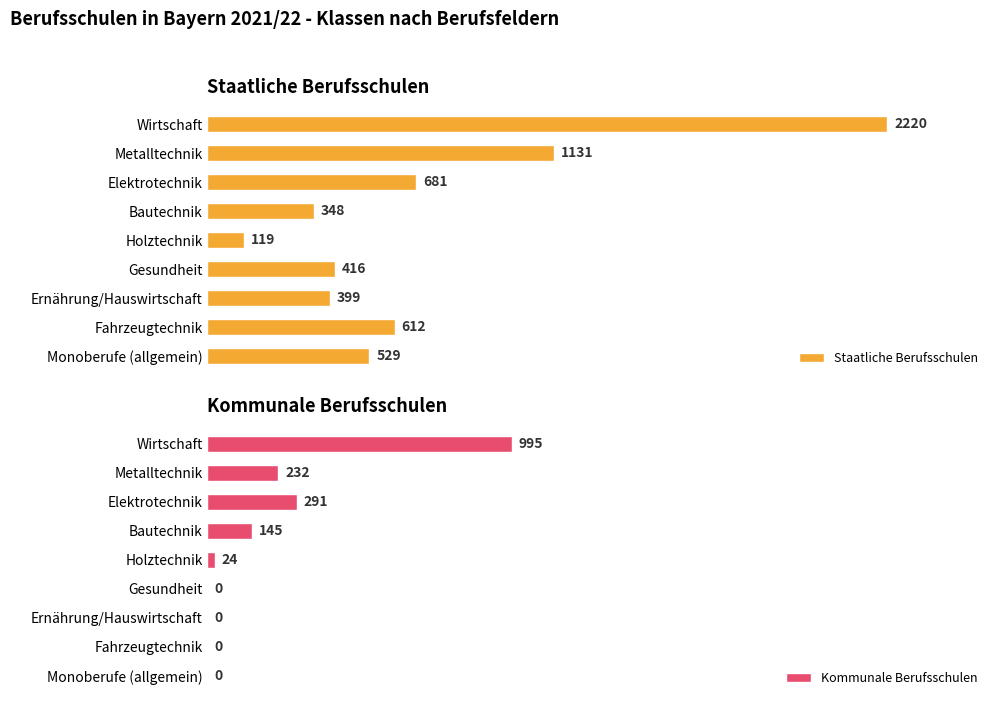

Reading right to left, transcribe all the data shown in this chart.

Staatliche Berufsschulen: 529	612	399	416	119	348	681	1131	2220
Kommunale Berufsschulen: 0	0	0	0	24	145	291	232	995